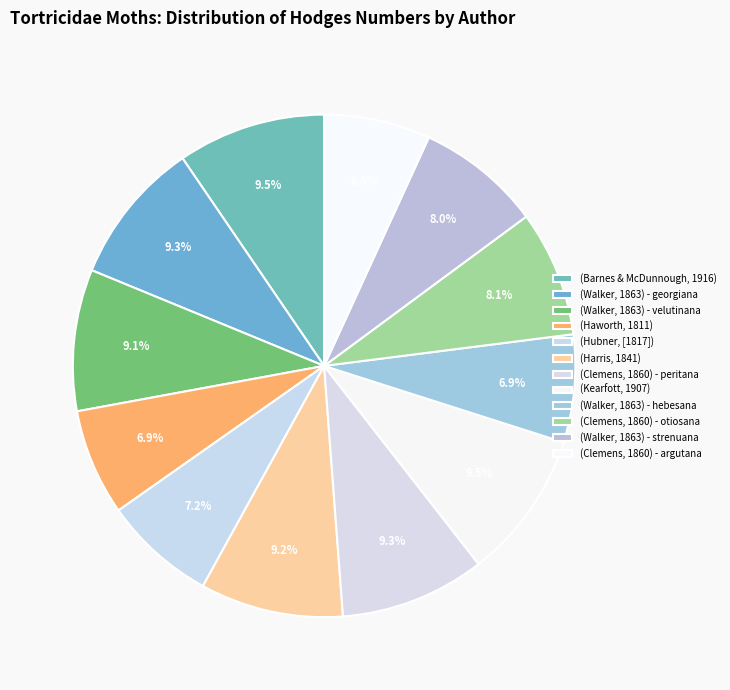

What portion of the pie excludes (Hubner, [1817])?

92.8%